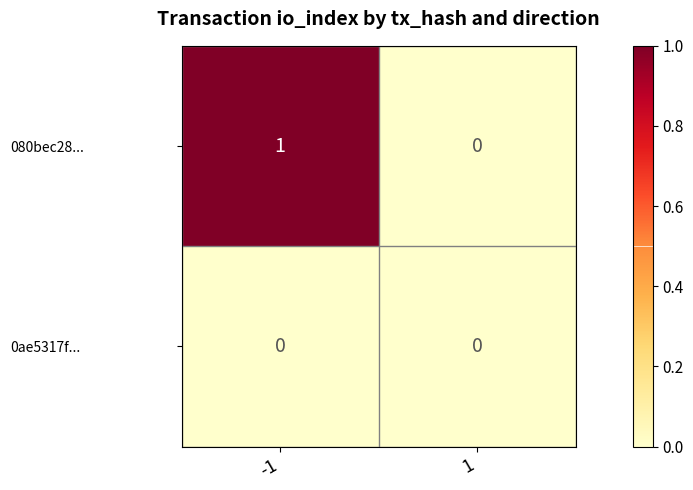

Reading left to right, what are all the values shown in this chart?

080bec28...: 1	0
0ae5317f...: 0	0